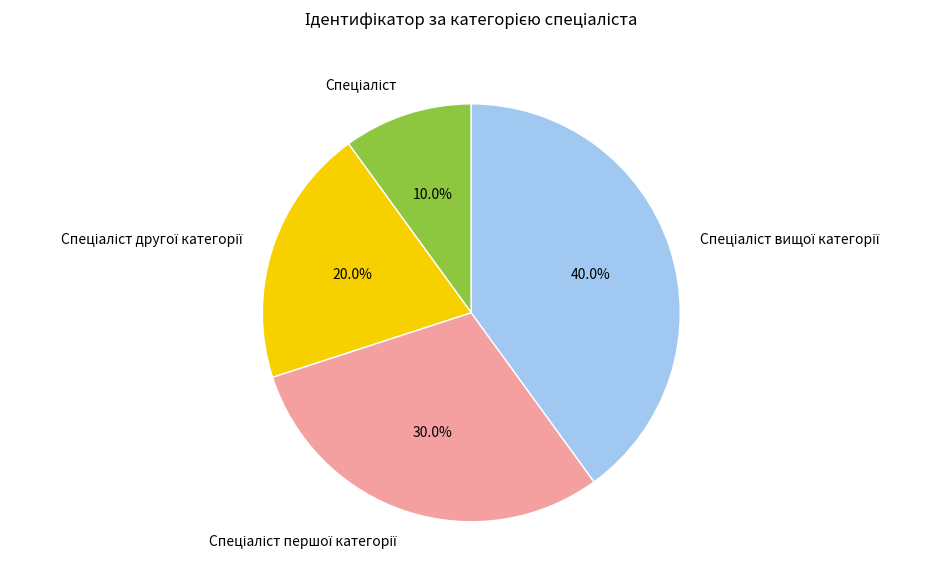

The Спеціаліст другої категорії slice represents 20% of the pie. True or false?

True